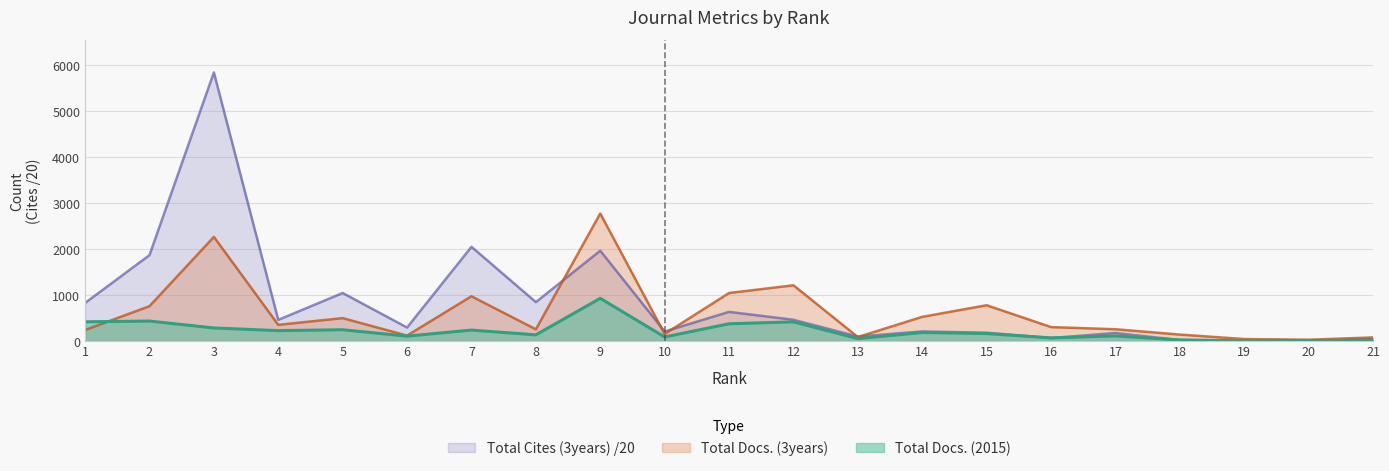

Does the chart have visible grid lines?

Yes